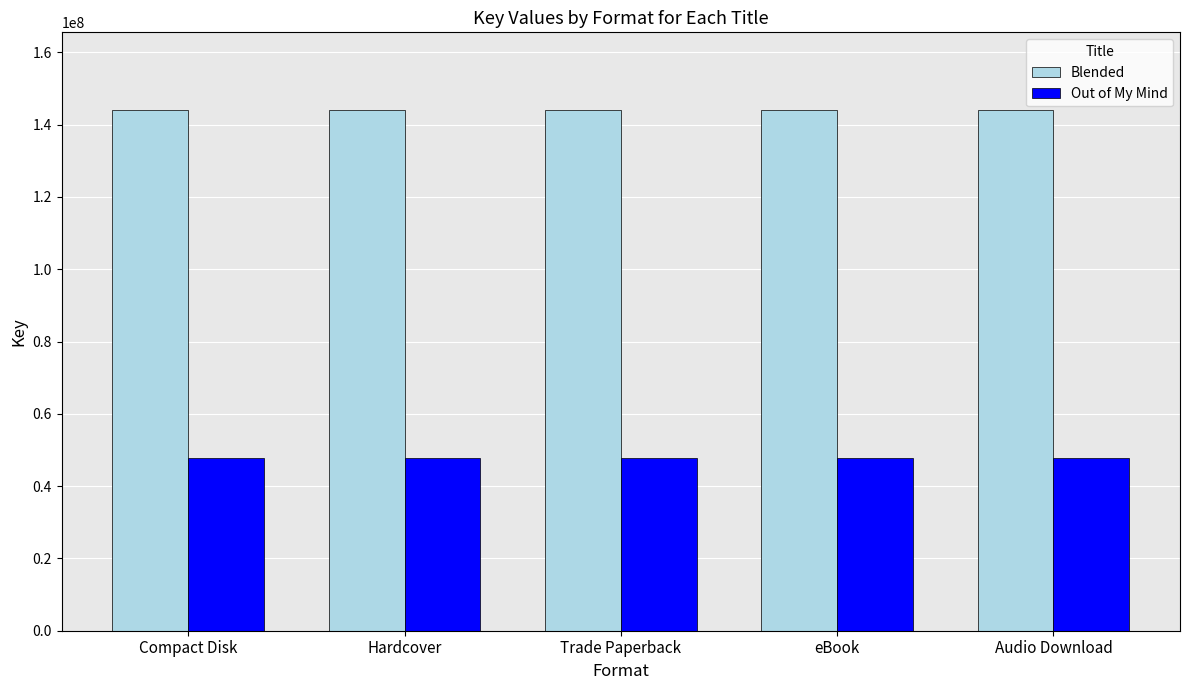

The Blended series shows 214771025 at eBook. True or false?

False